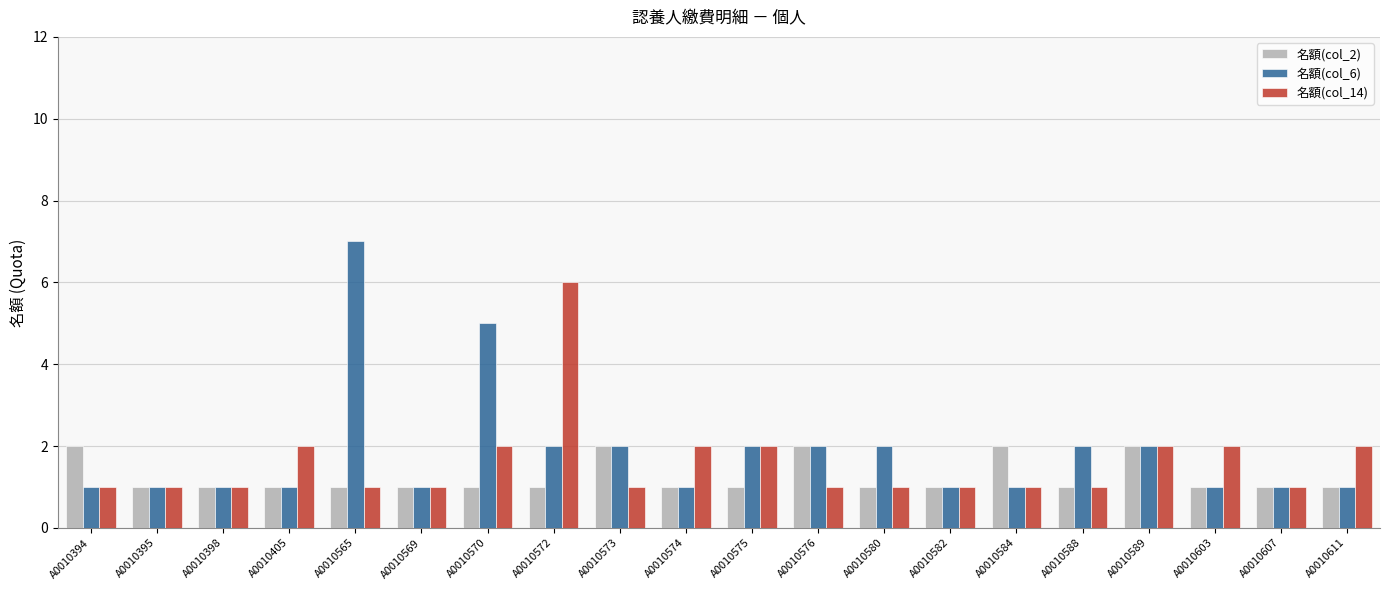

What is the total value across all series at A0010588?

4